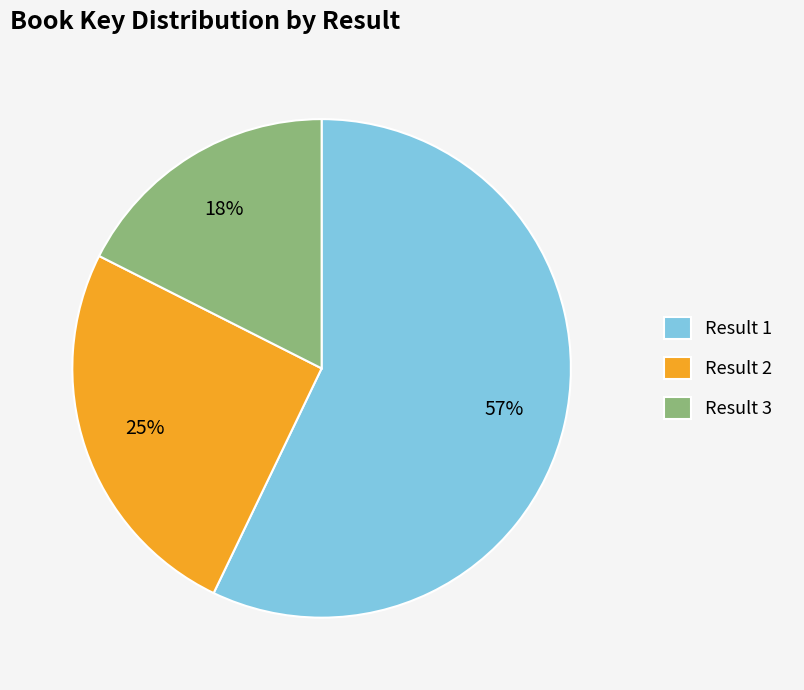

Is it true that Result 1 is 71% of the pie?

False